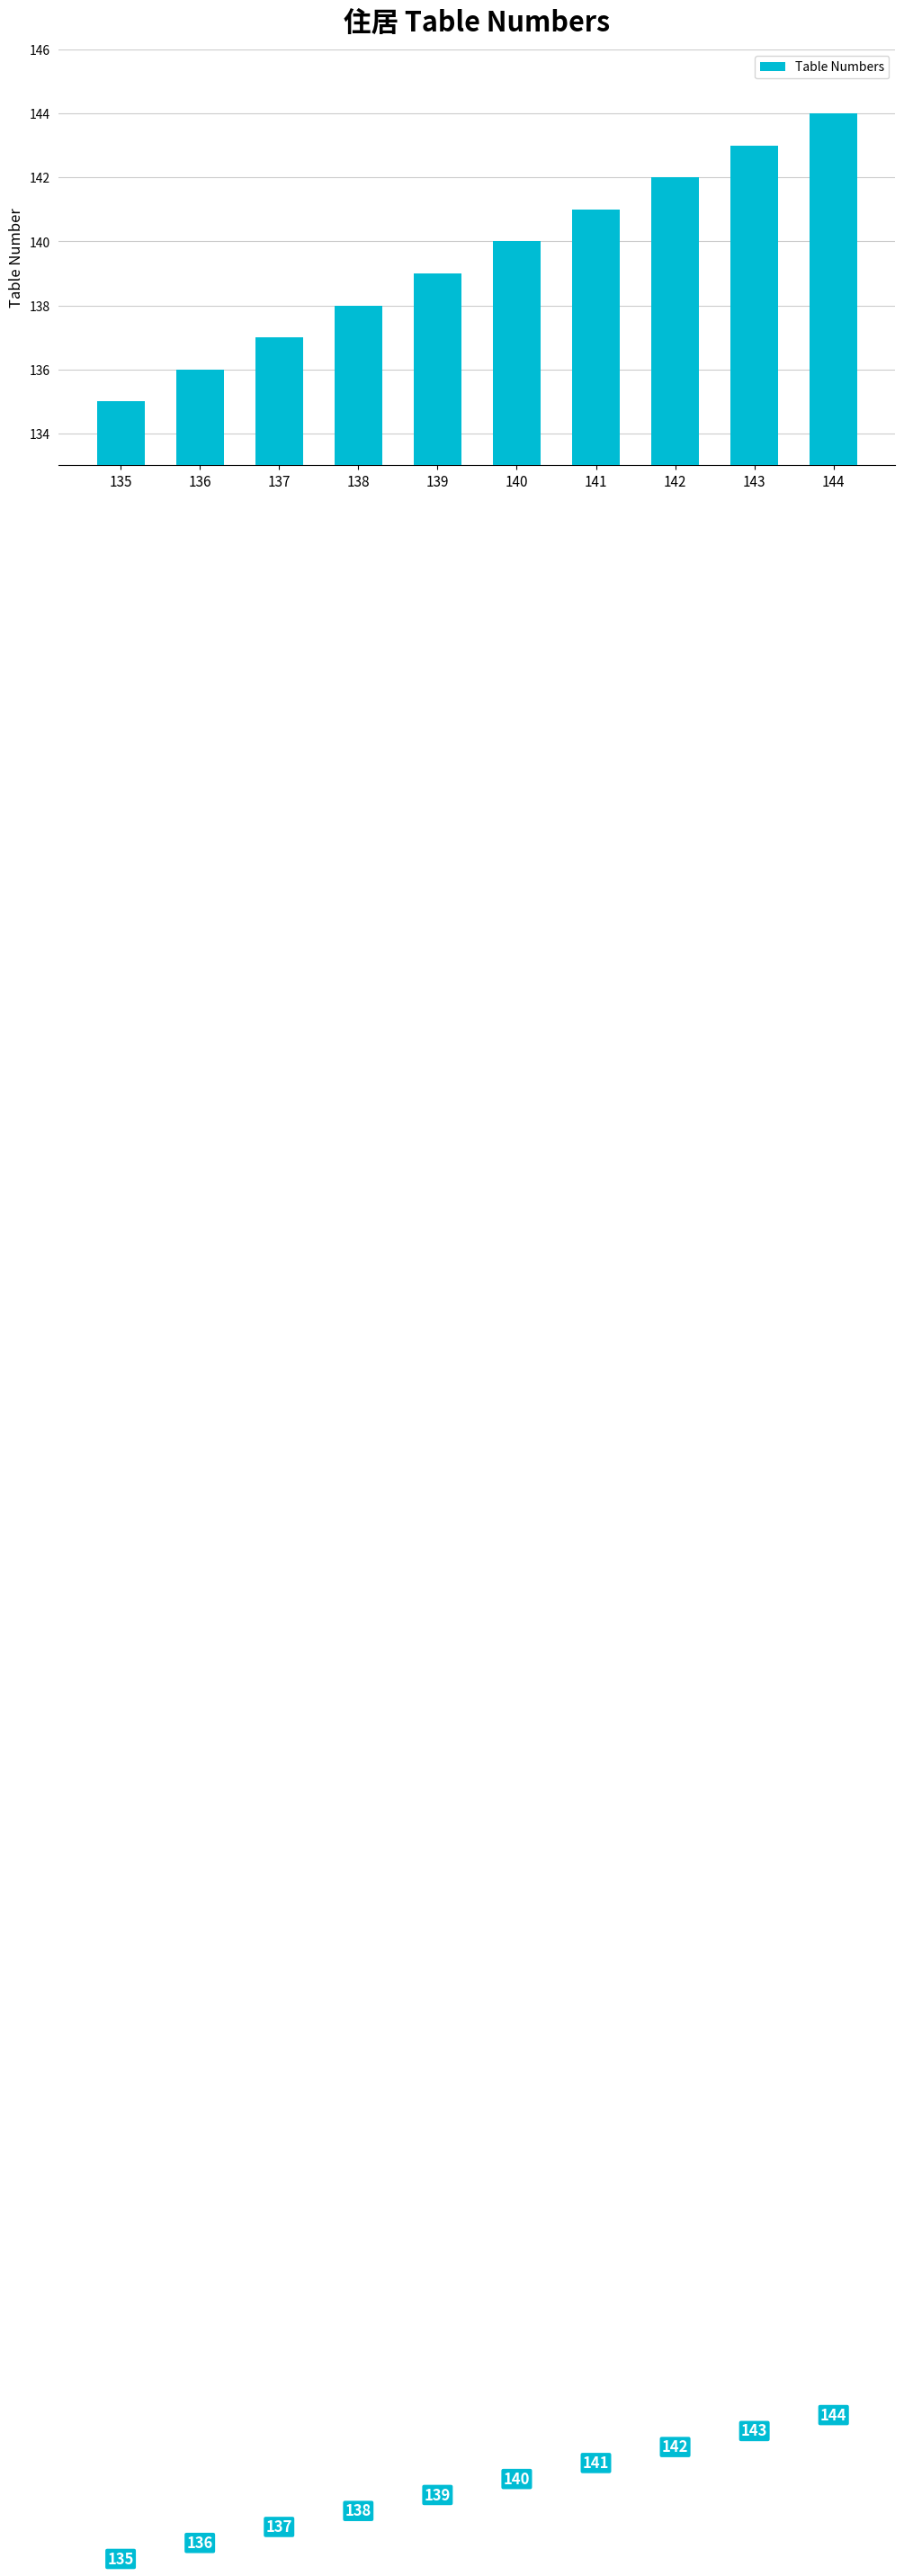

Reading left to right, transcribe all the data shown in this chart.

135=135	136=136	137=137	138=138	139=139	140=140	141=141	142=142	143=143	144=144